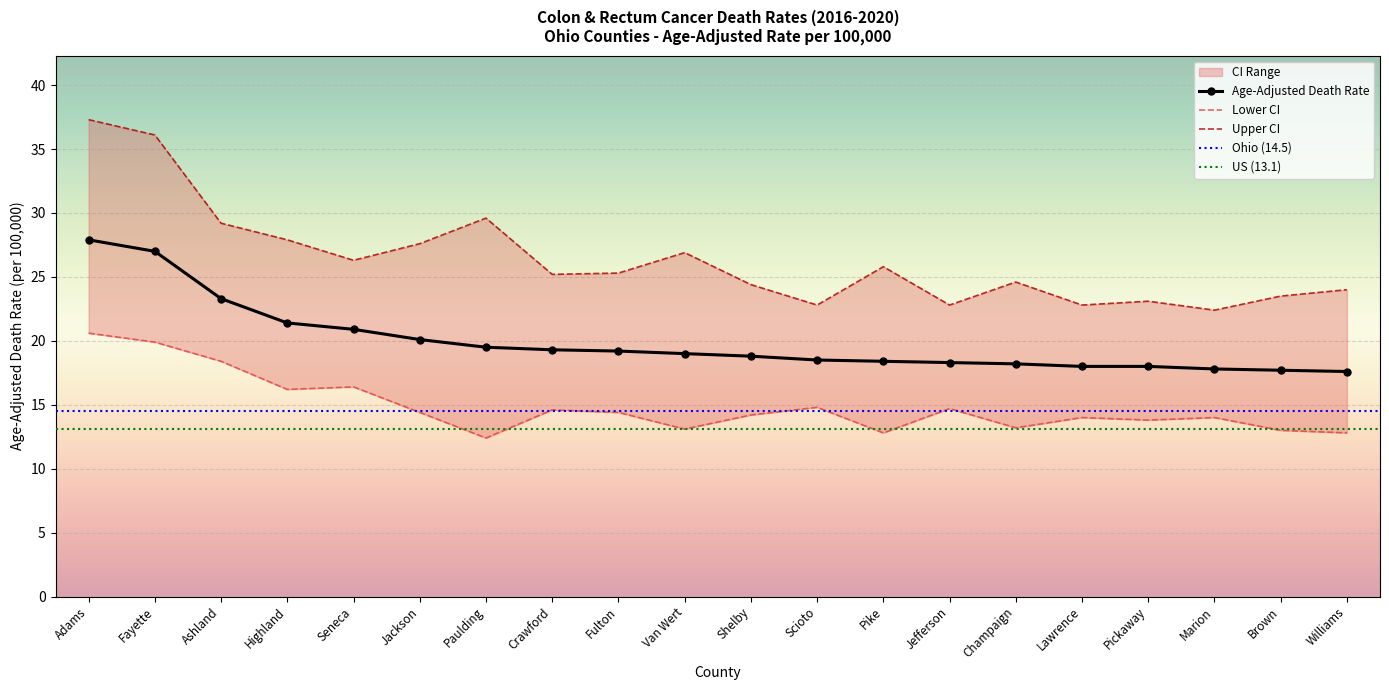

Is it true that Lower CI equals 14.7 at Jefferson?

True